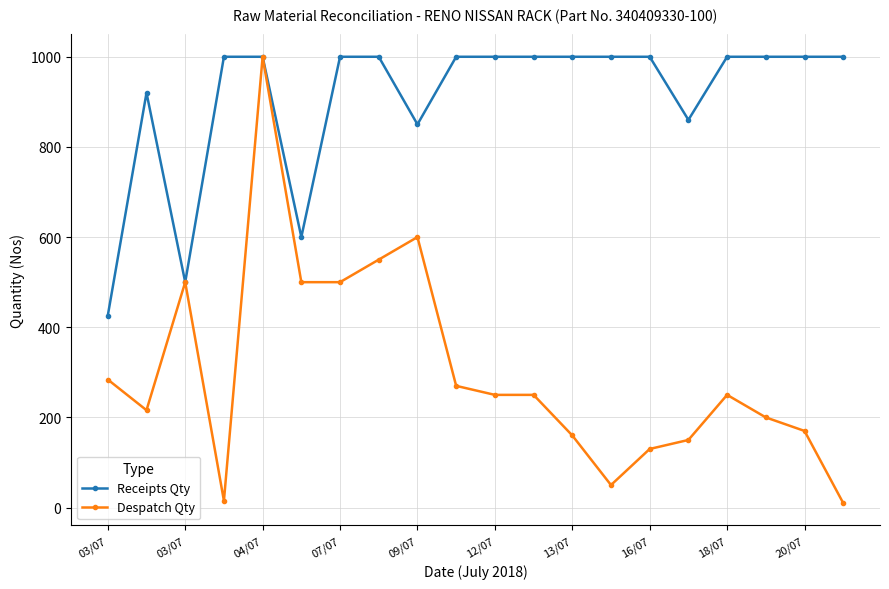

At how many categories does at least one series exceed 807?

17